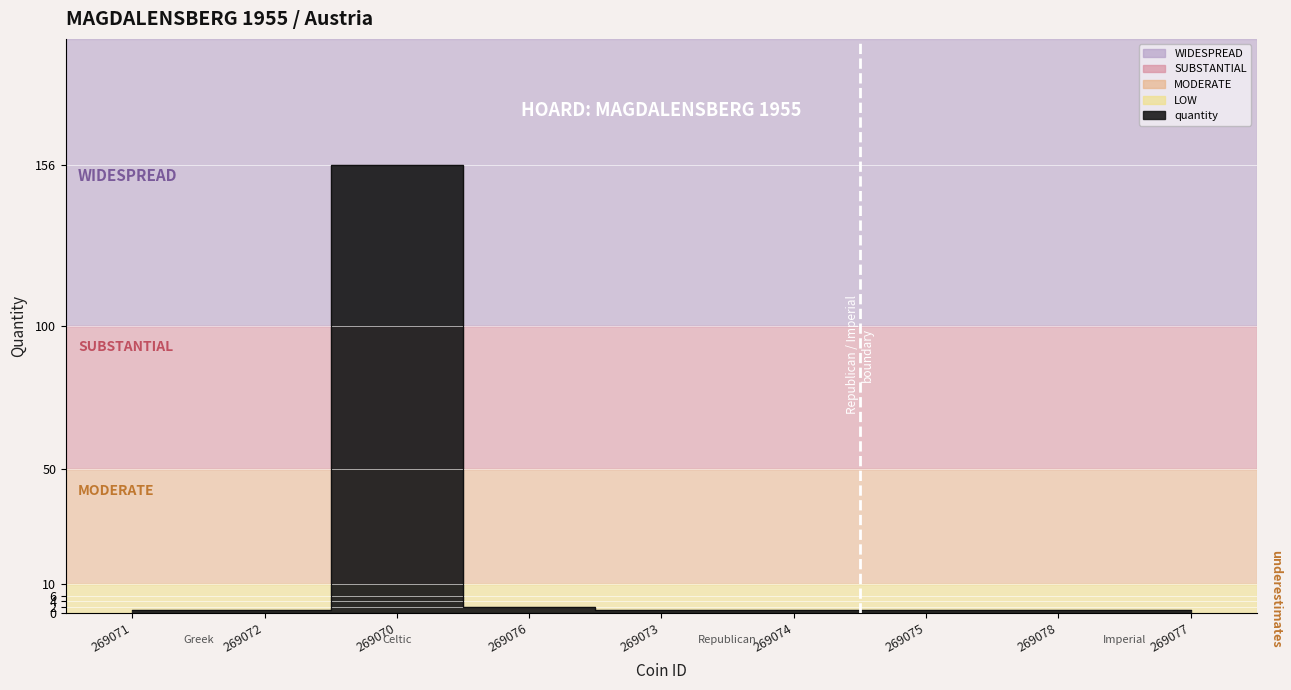

How many lines are shown in the chart?

1